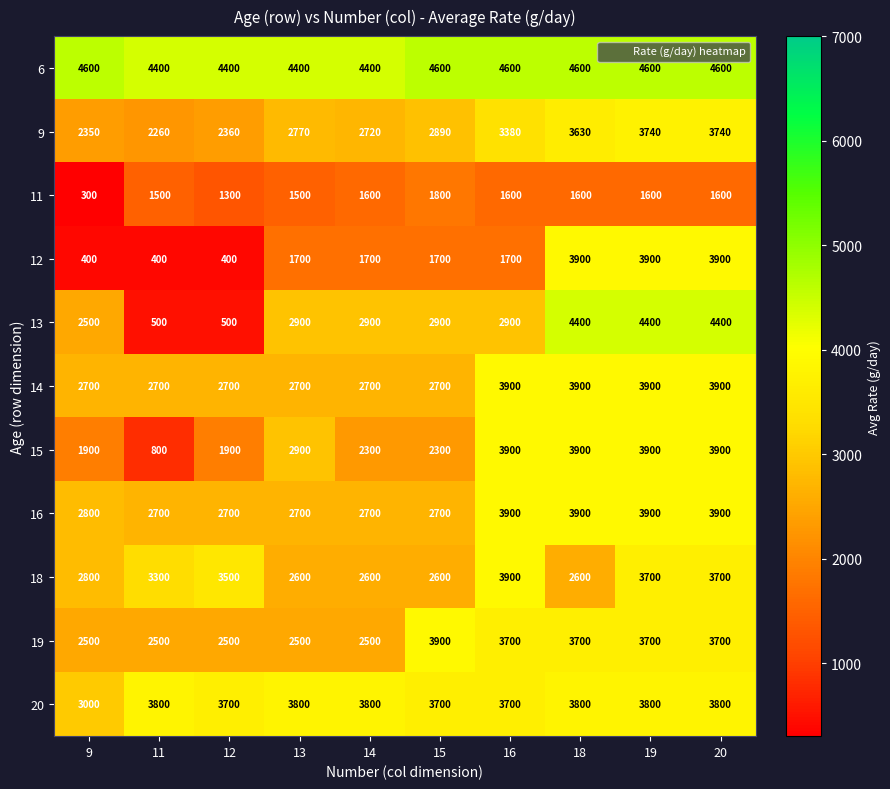

Which series has the largest range (max minus min)?

13